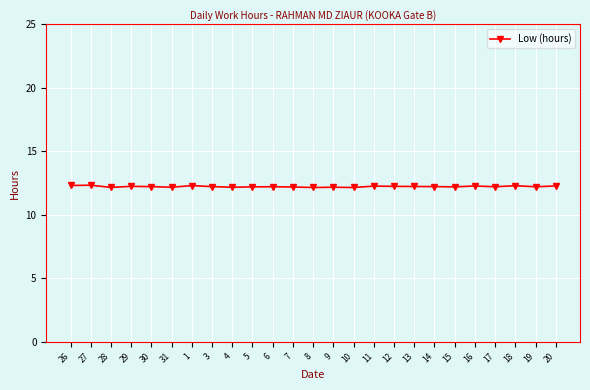

True or false: the data shows 12.2 at 30.

True